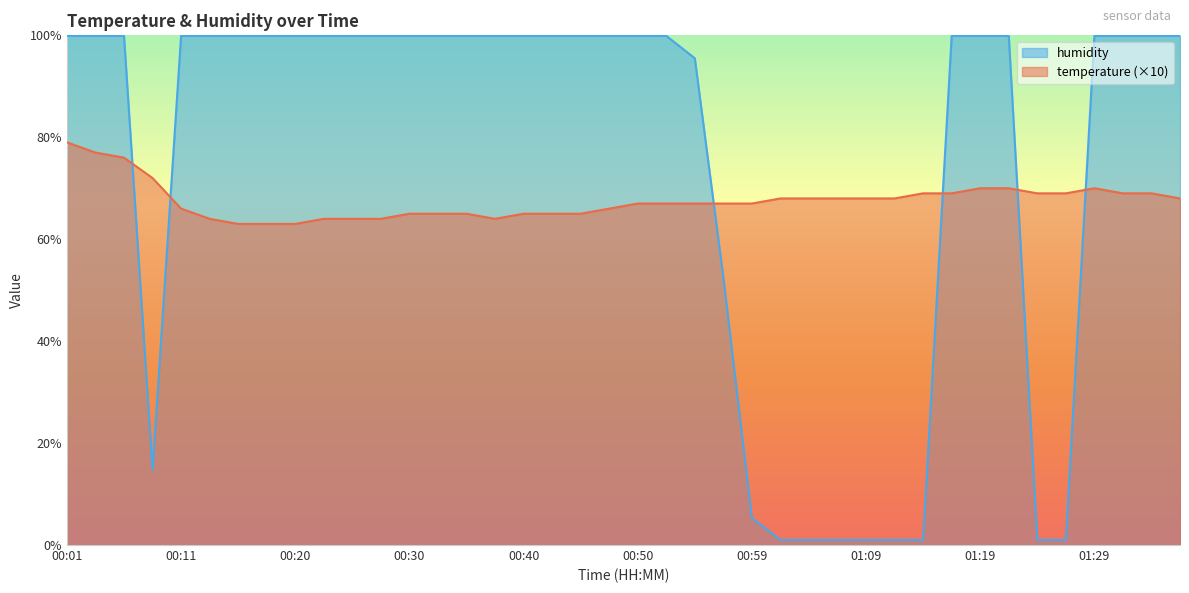

Between which two adjacent categories do humidity and temperature first intersect?

00:06 and 00:08